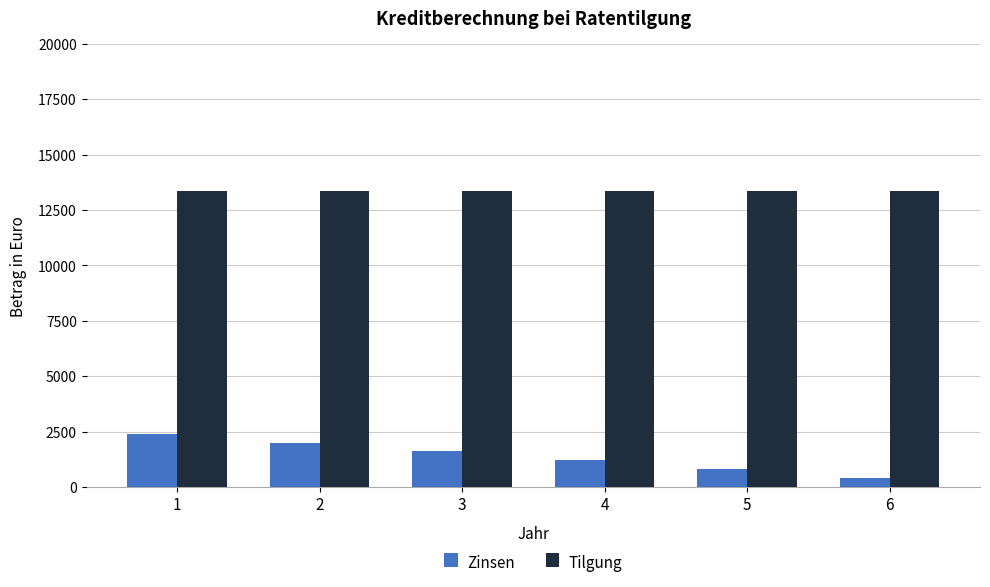

At how many categories does at least one series exceed 3287?

6